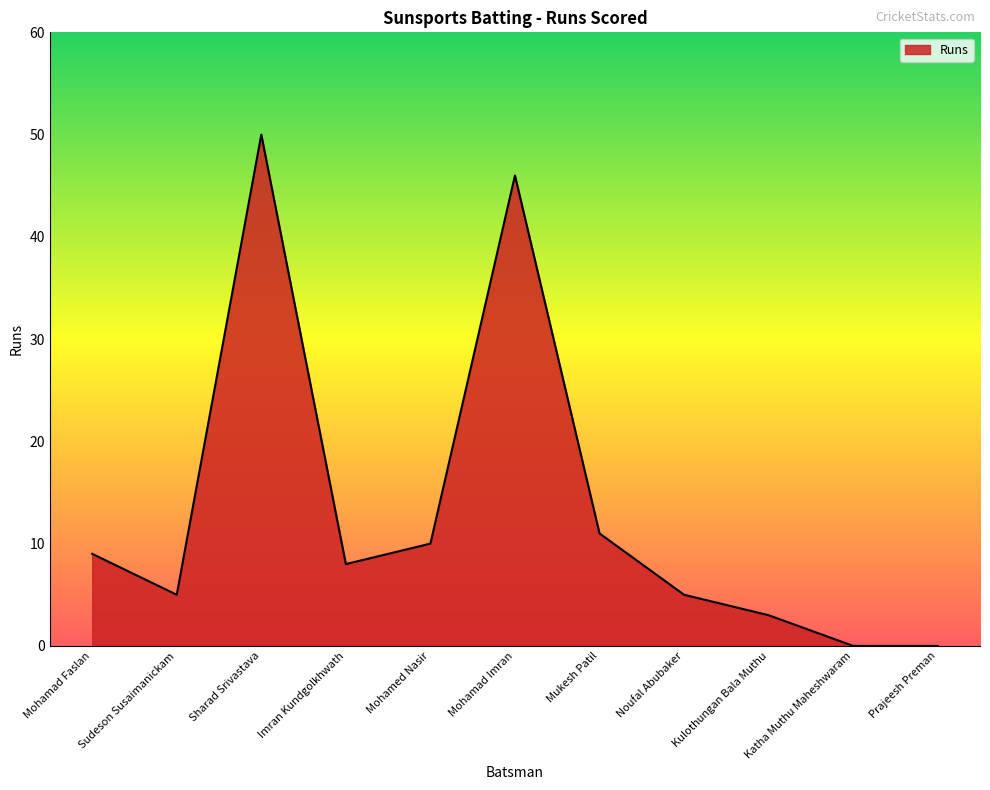

How many series are shown in this chart?

1